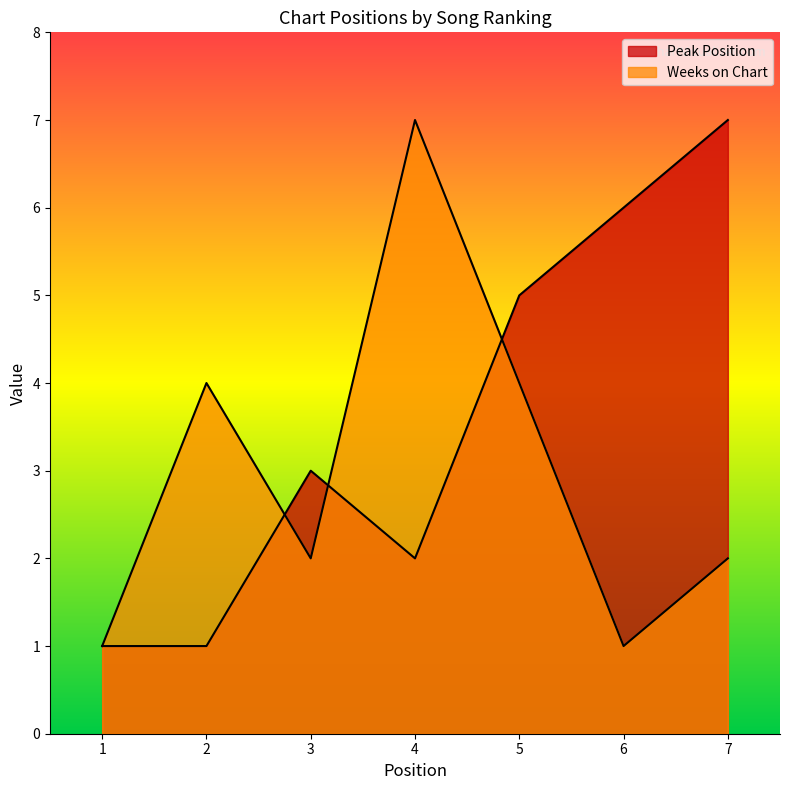

True or false: Peak Position and Weeks on Chart cross at least once.

True